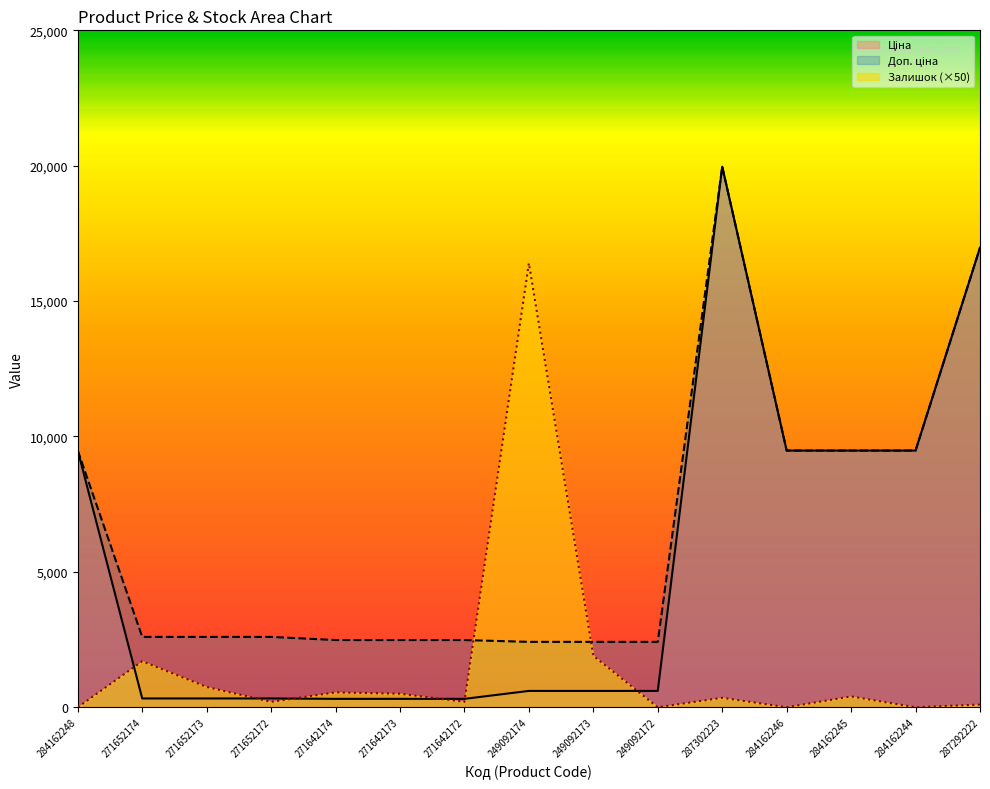

True or false: Доп. ціна and Ціна cross at least once.

False